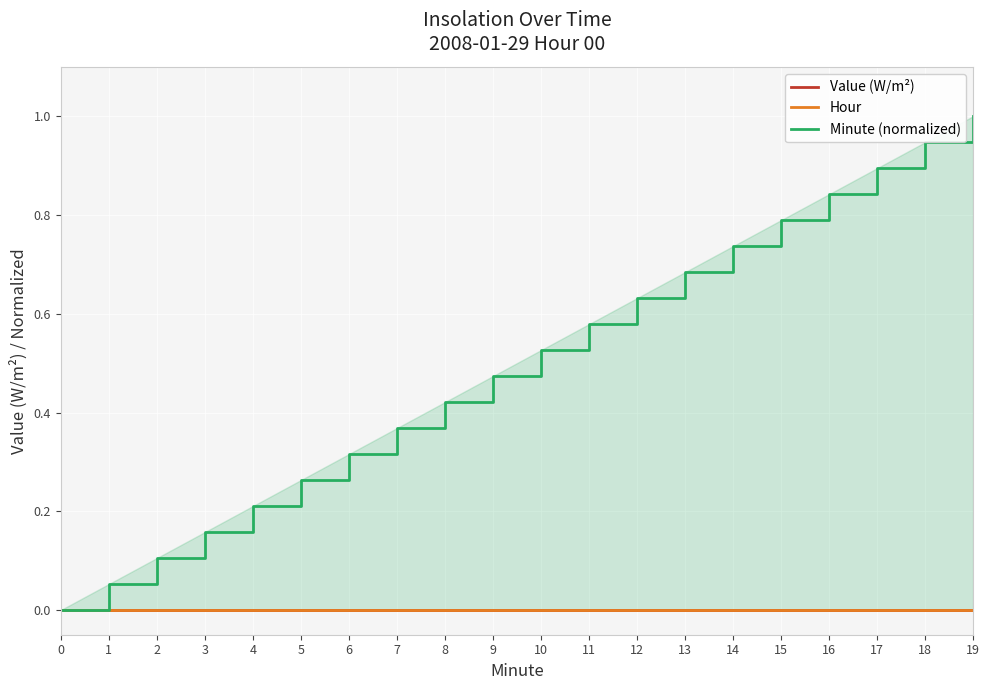

At how many categories does at least one series exceed 0?

19